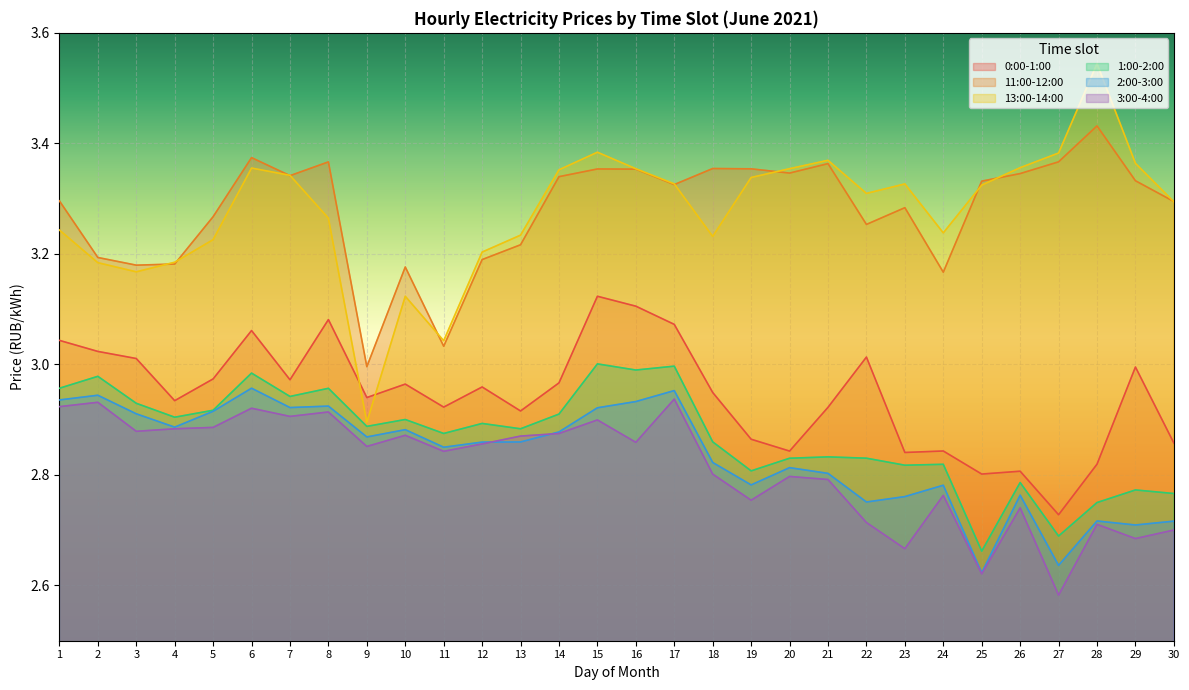

Rank the series at 4 from highest to lowest value.

13:00-14:00, 11:00-12:00, 0:00-1:00, 1:00-2:00, 2:00-3:00, 3:00-4:00